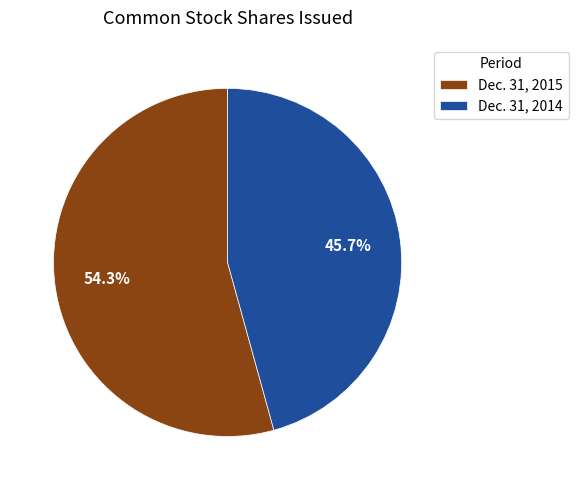

What percentage do Dec. 31, 2014 and Dec. 31, 2015 together represent?

100.0%